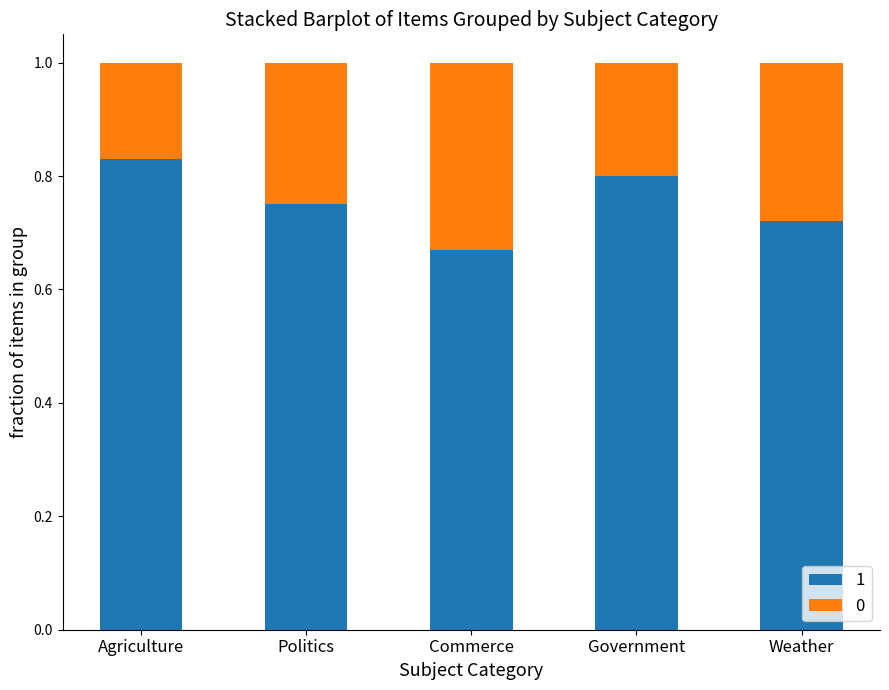

Rank the categories by 1 value from highest to lowest.

Agriculture, Government, Politics, Weather, Commerce